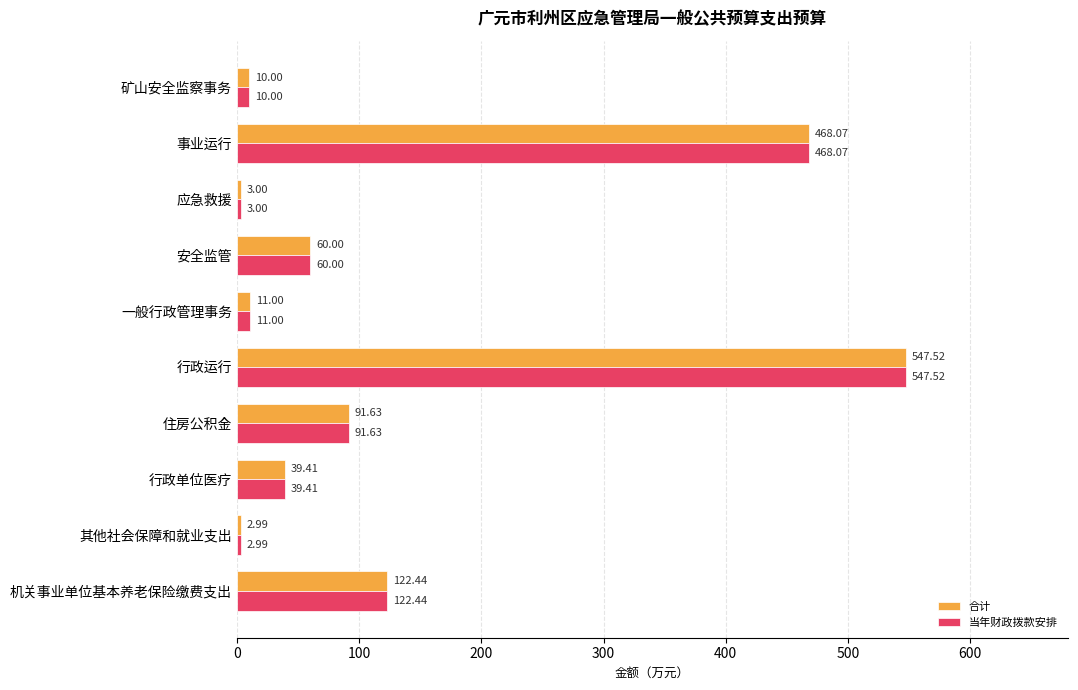

How many data points in 当年财政拨款安排 are less than 60?

5